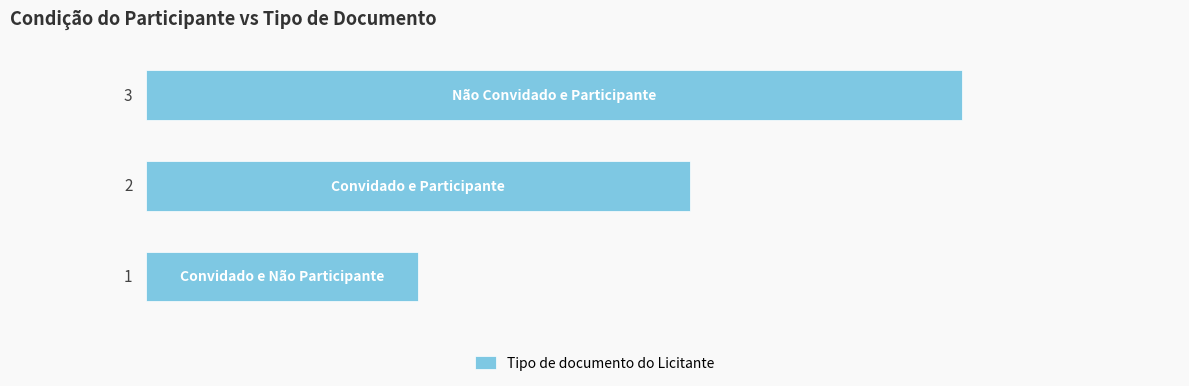

How many values are between 1 and 3?

3